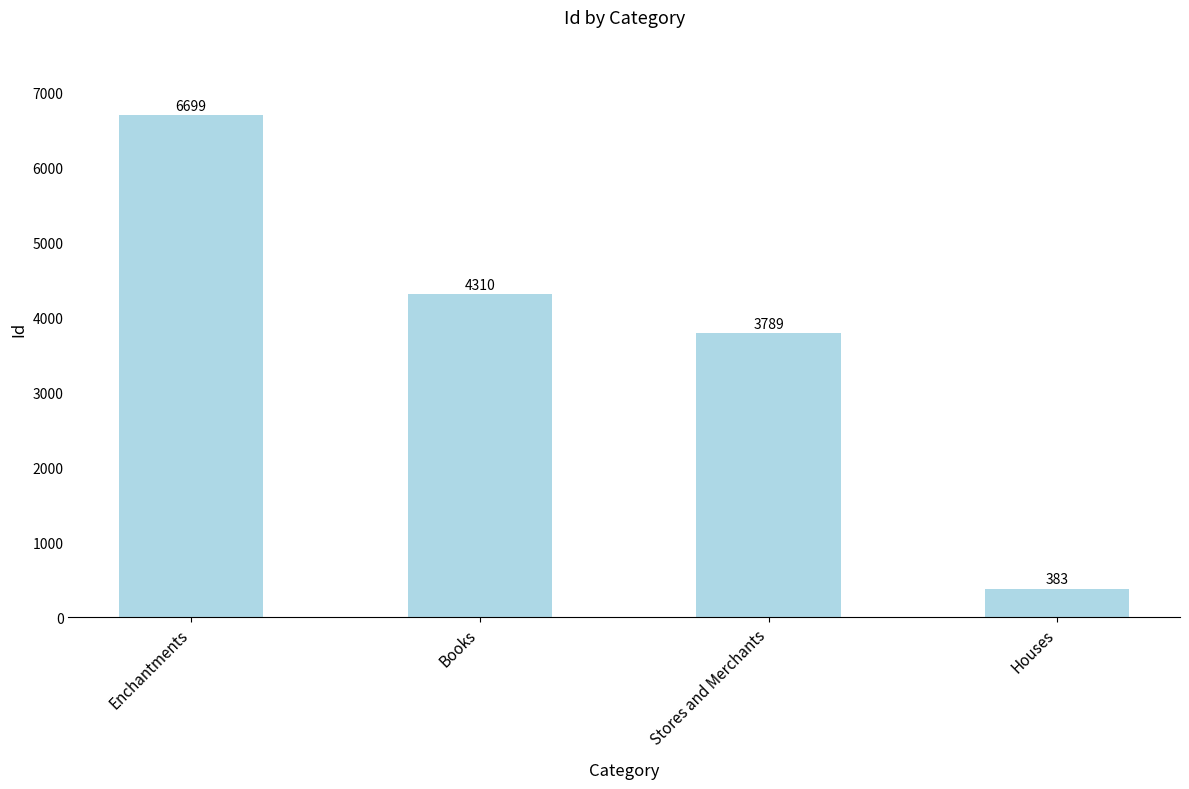

Between Books and Stores and Merchants, which is larger?

Books